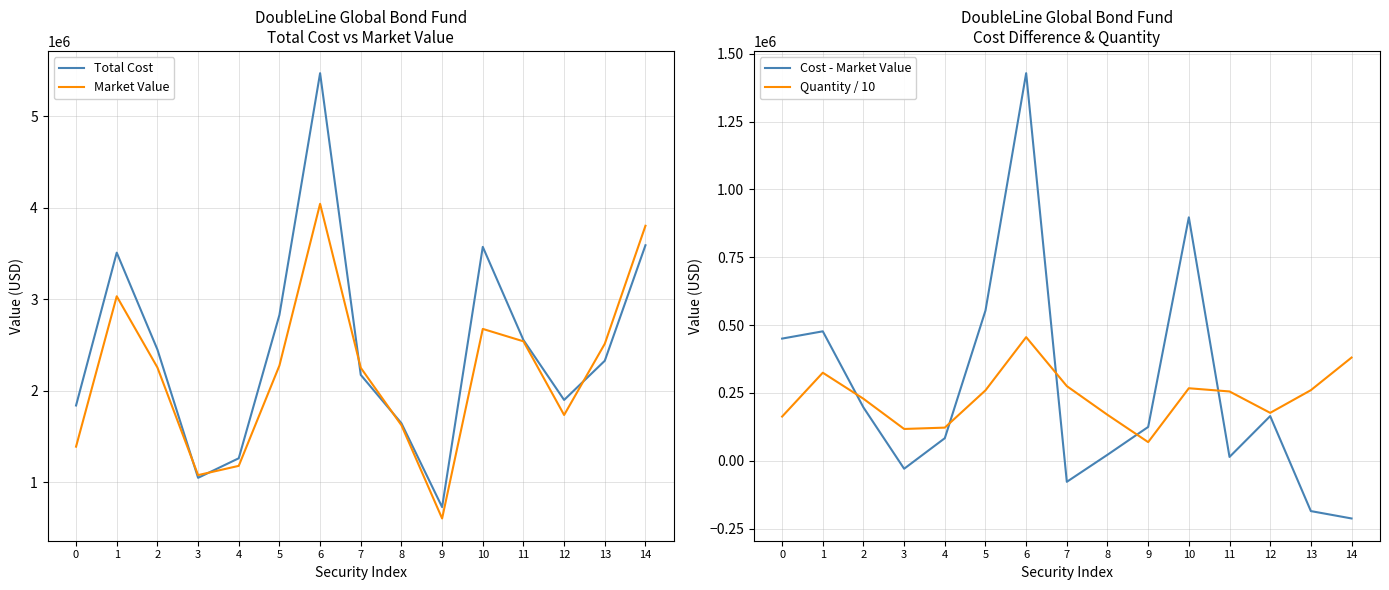

How many lines are shown in the chart?

4